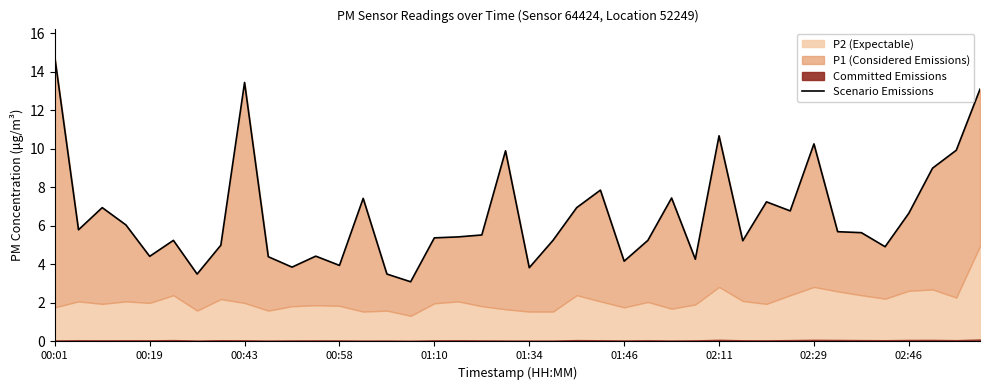

What is the ratio of the value at 00:58 to the value at 17?

1.1